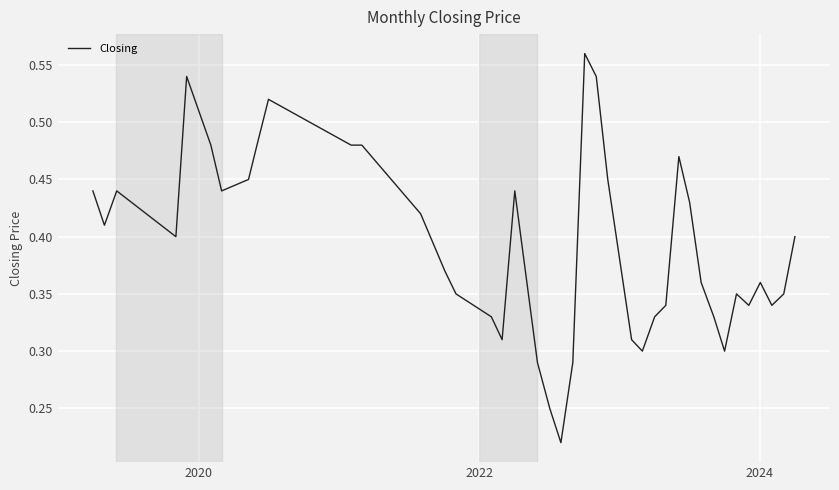

How many distinct data groups are displayed?

1